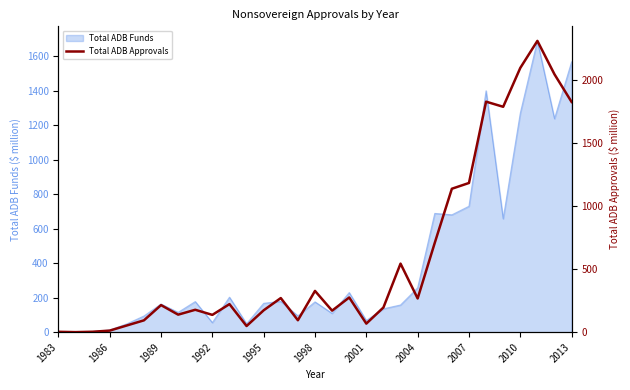

Reading left to right, transcribe all the data shown in this chart.

3.0	0.4	3.4	12.5	53.1	93.7	214.4	138.8	177.3	136.9	222.1	48.7	173.2	270.1	94.5	326.6	170.4	274.6	67.9	195.5	542.6	266.9	706.9	1135.3	1181.0	1824.7	1784.1	2091.7	2305.6	2040.8	1822.3